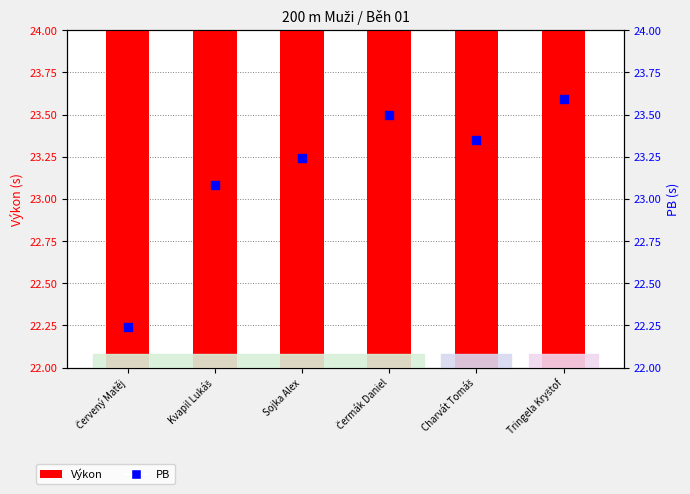

Is the value of Výkon at Sojka Alex greater than the value of PB at Sojka Alex?

No